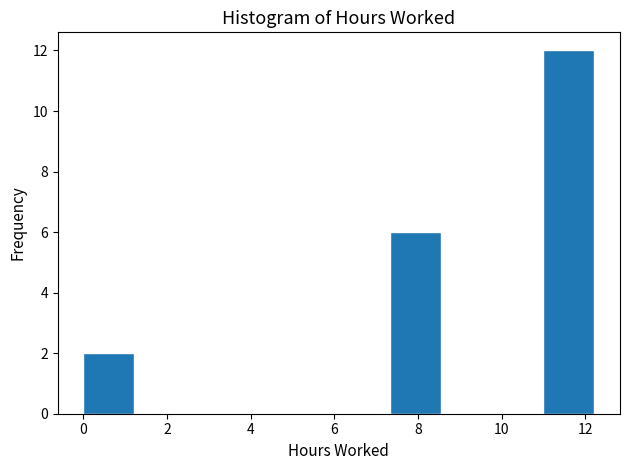

Over which range of the x-axis is the bar tallest?

11.0 to 12.2